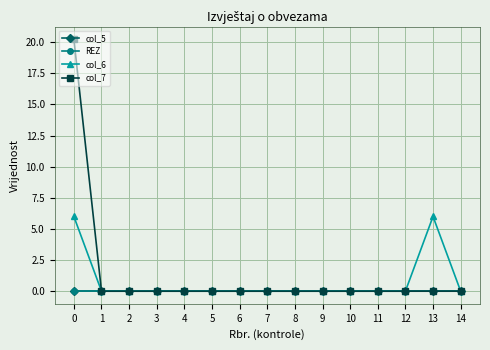

True or false: col_5 has more than 0 points higher than both neighbors.

False